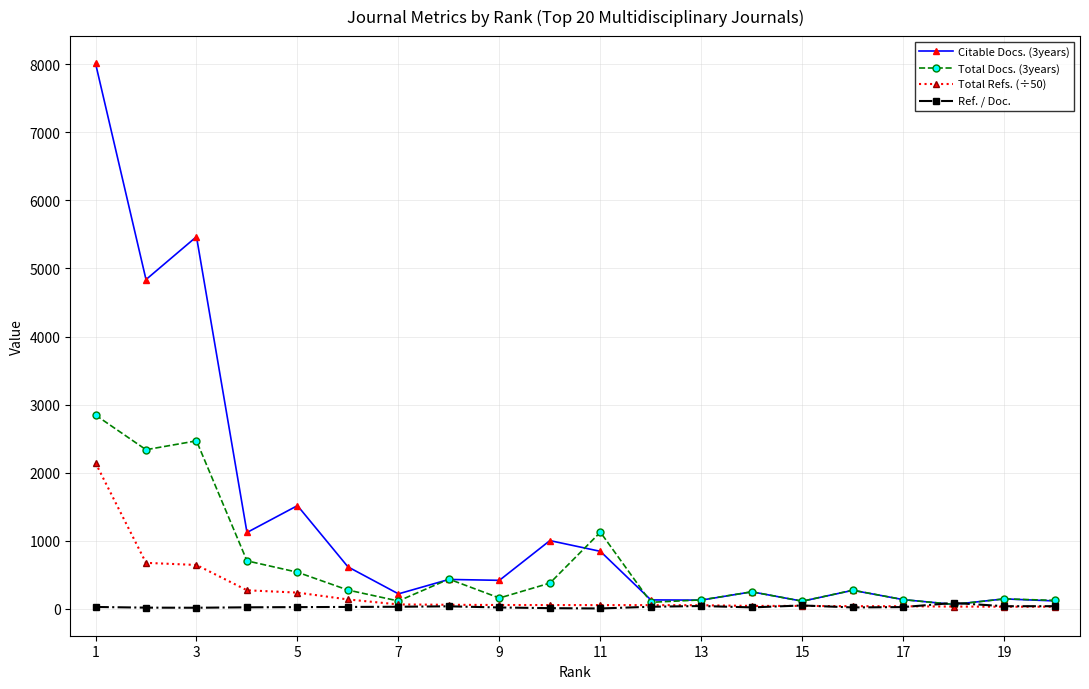

True or false: Ref. / Doc. has more than 2 points higher than both neighbors.

True